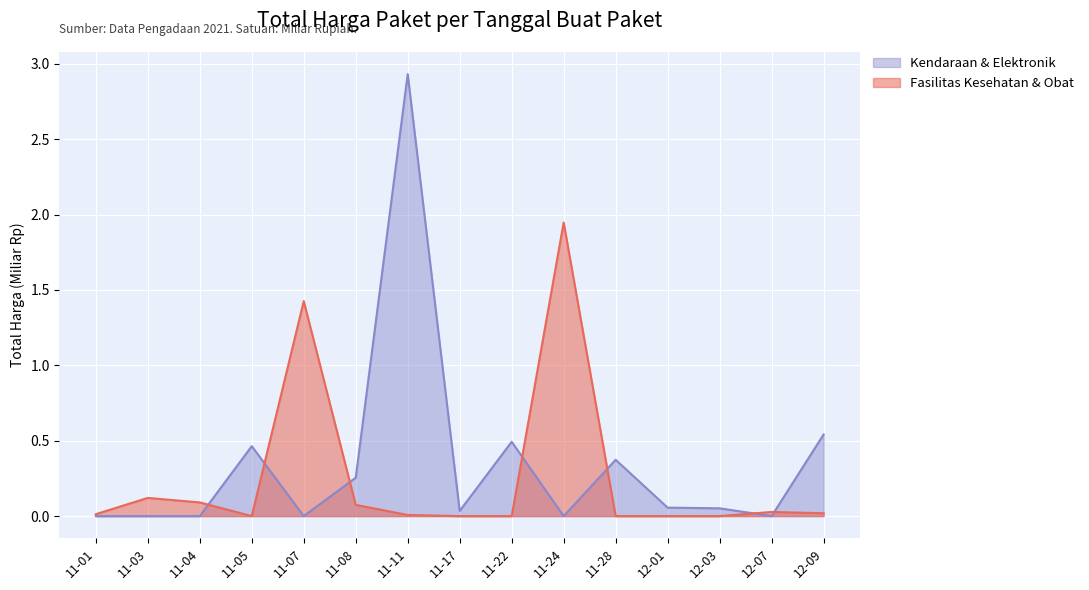

The chart shows a value of 1.8 at 2021-11-07. True or false?

False